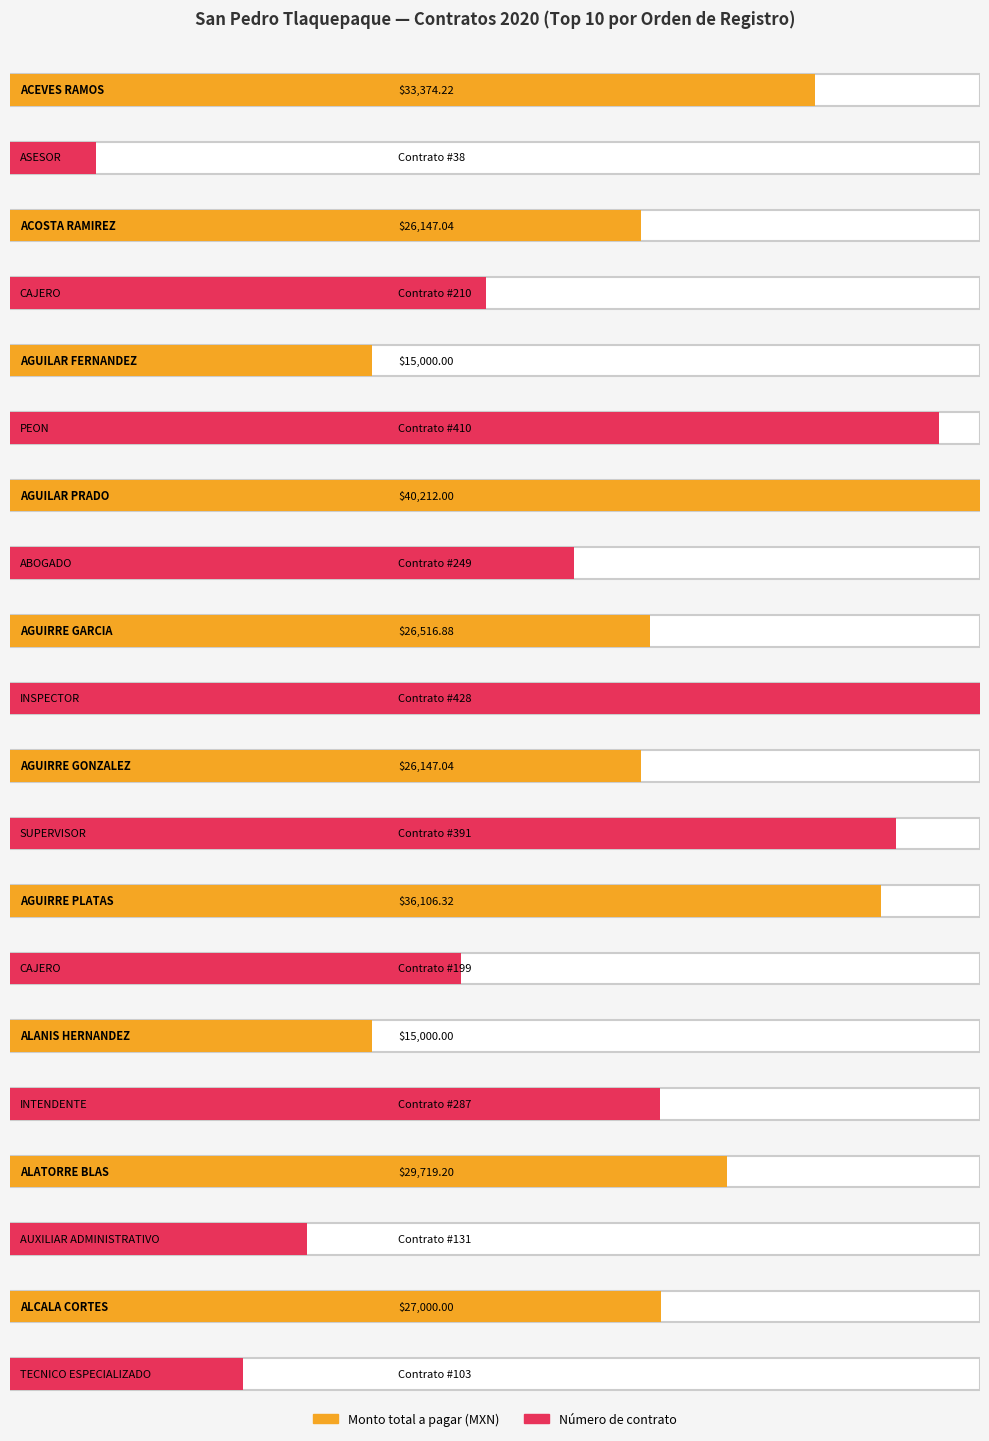

What value does the Monto total a pagar series have at AGUIRRE GARCIA?

26516.9